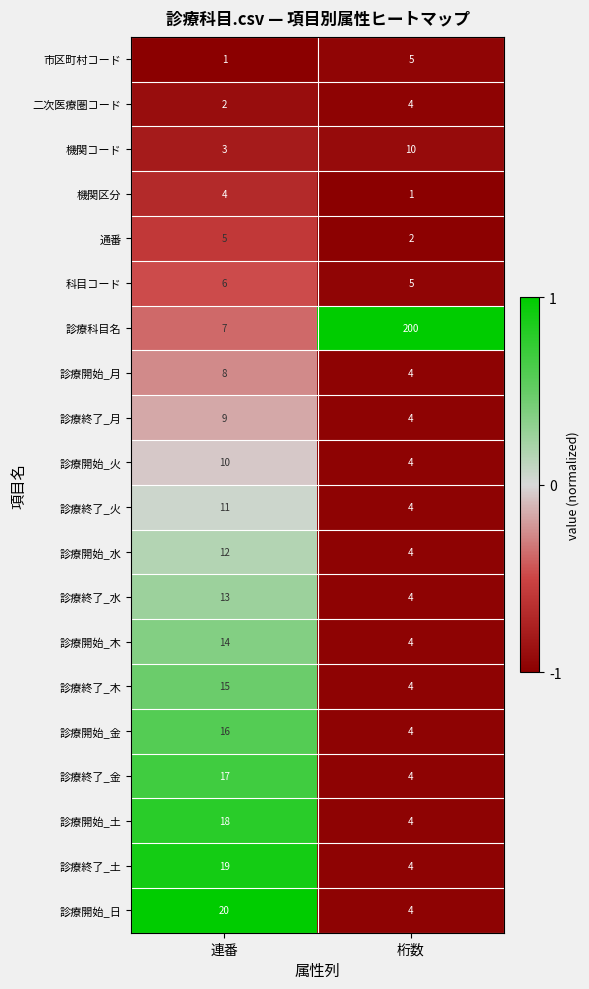

Between 連番 and 桁数, which series saw the biggest shift?

診療科目名